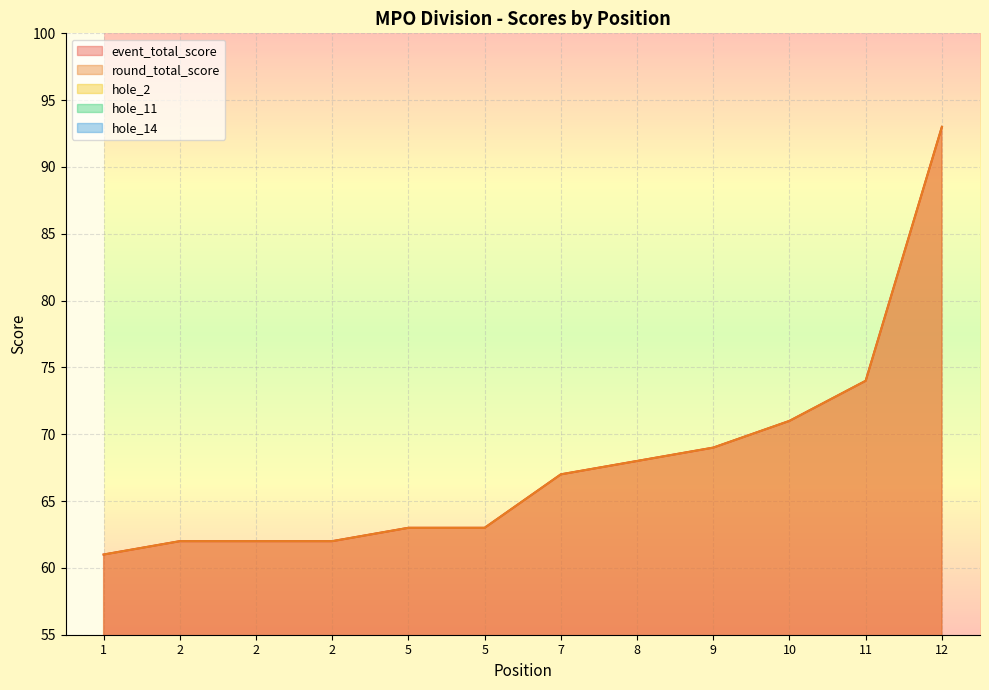

True or false: event_total_score and hole_2 cross at least once.

False